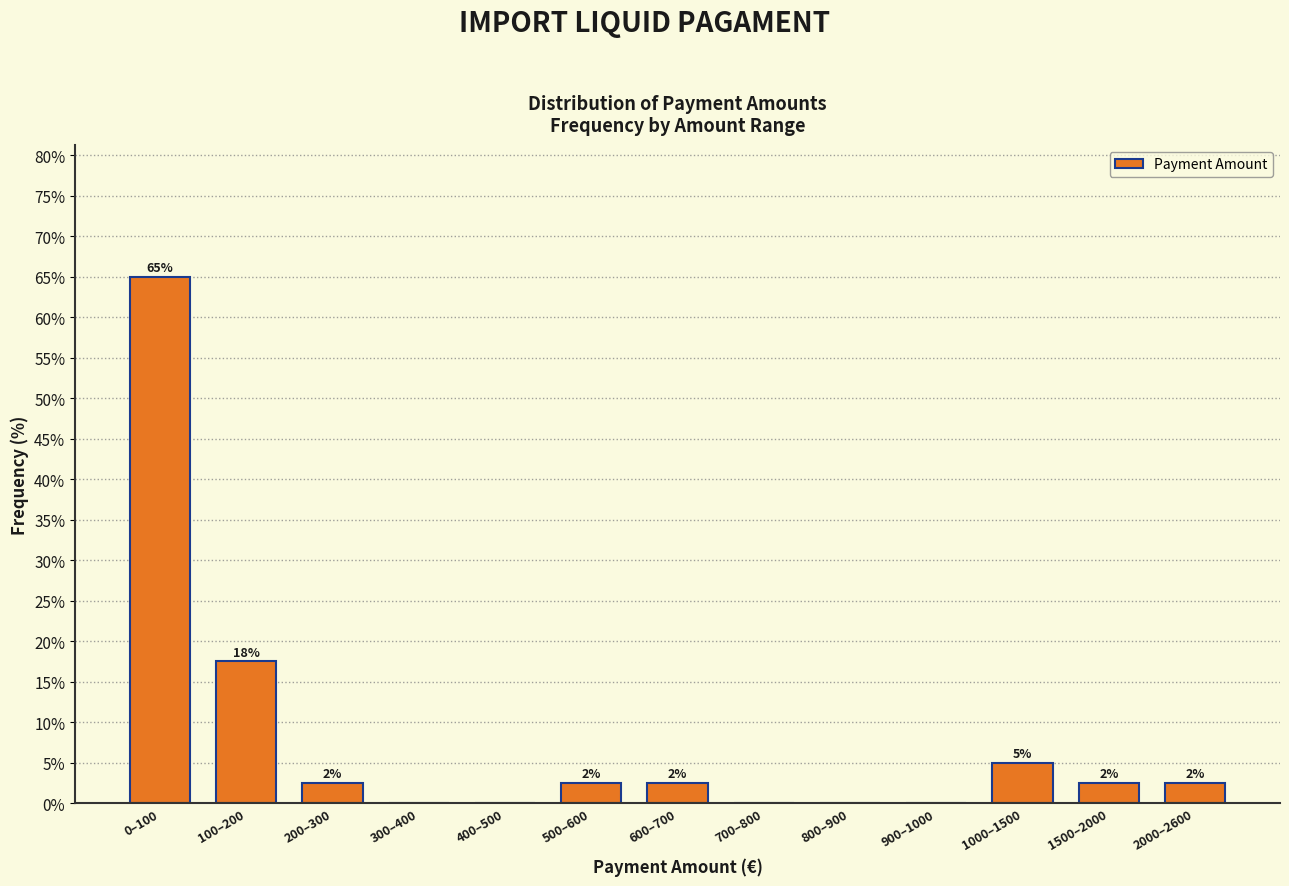

Are the bars horizontal?

No